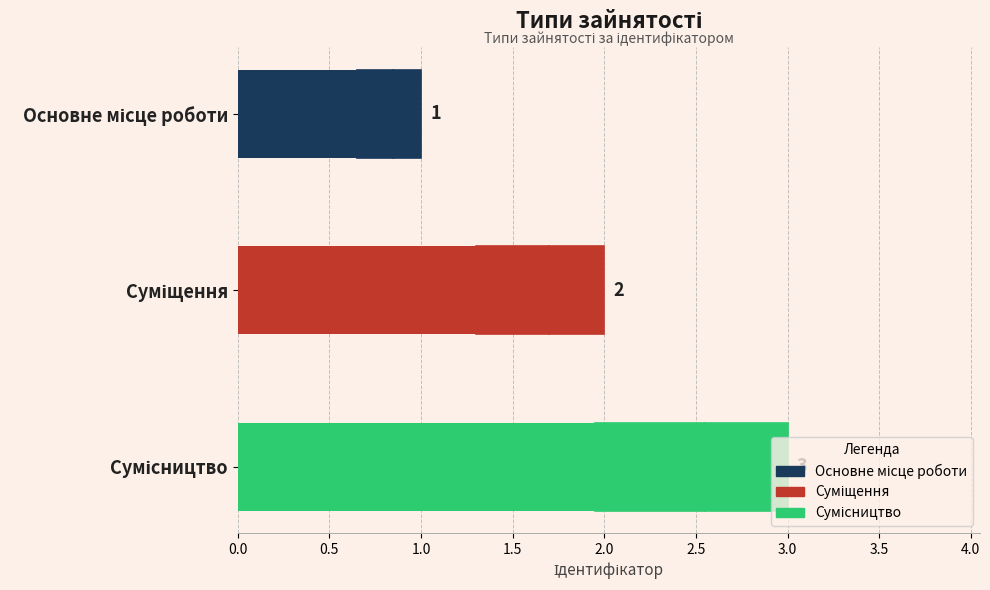

How many values are below 2?

1